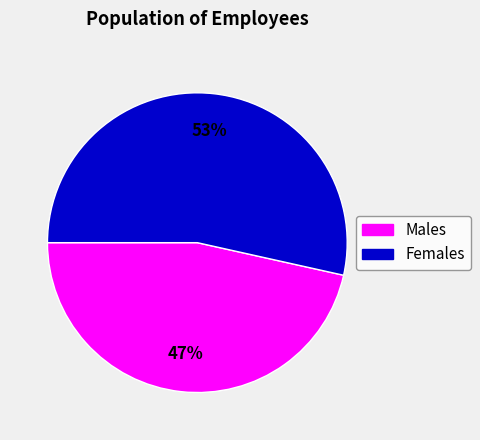

Is there a majority slice in this chart?

Yes